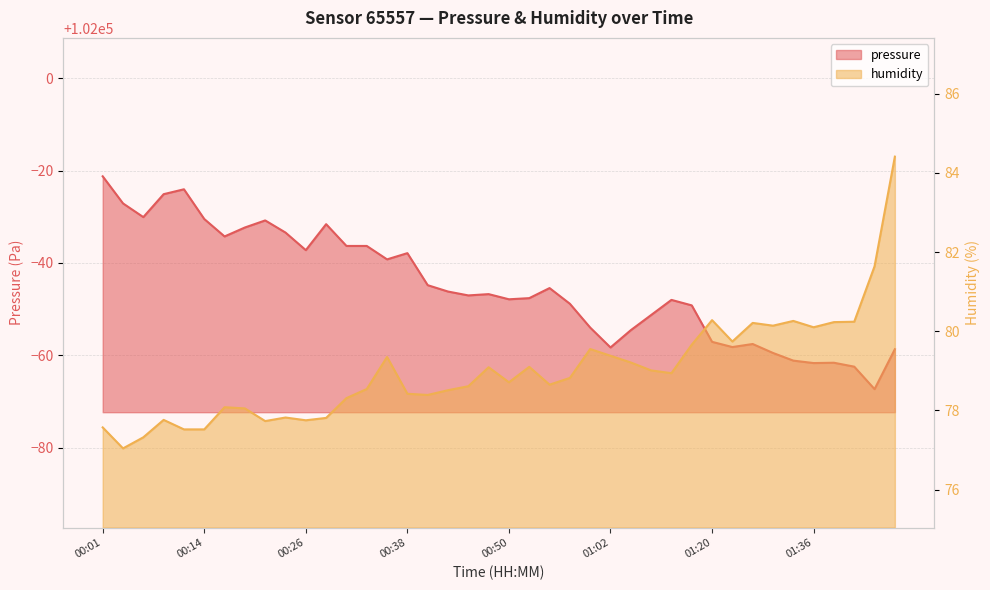

True or false: humidity and pressure cross at least once.

False